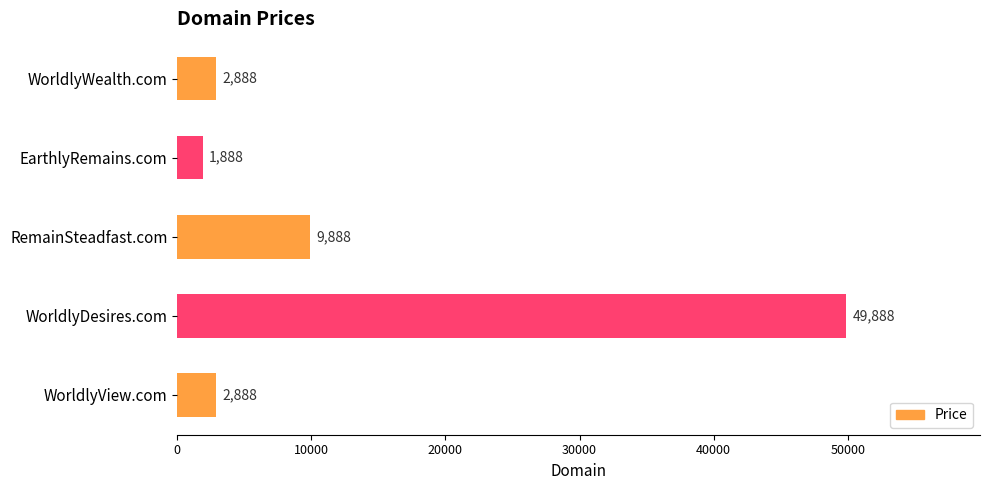

Which has a higher value, EarthlyRemains.com or WorldlyDesires.com?

WorldlyDesires.com